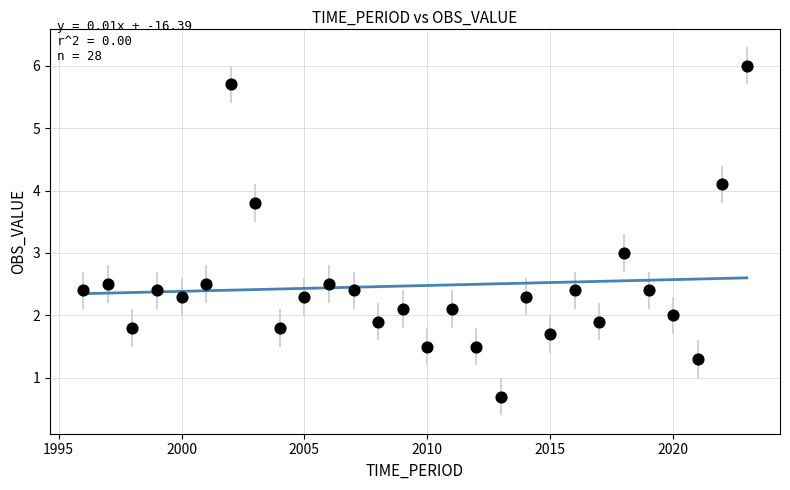

What is the range of X values (max minus min)?

27.0